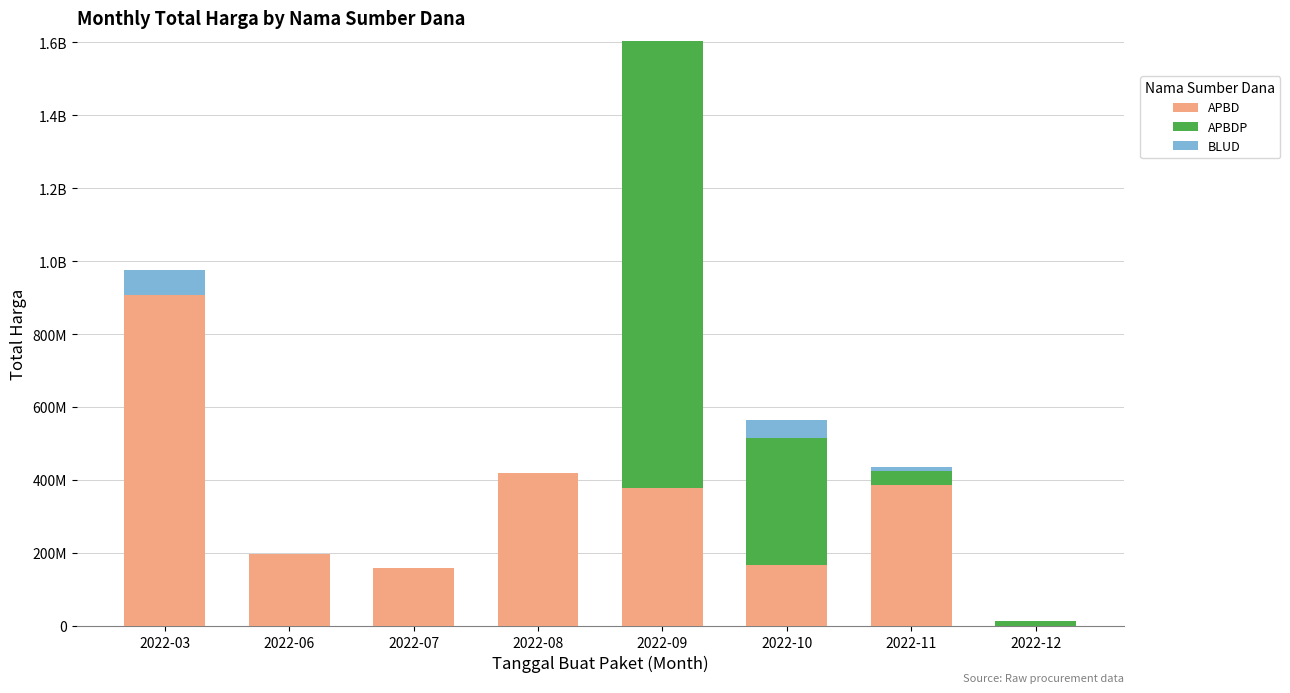

What are all the series names shown in the legend?

APBD, APBDP, BLUD